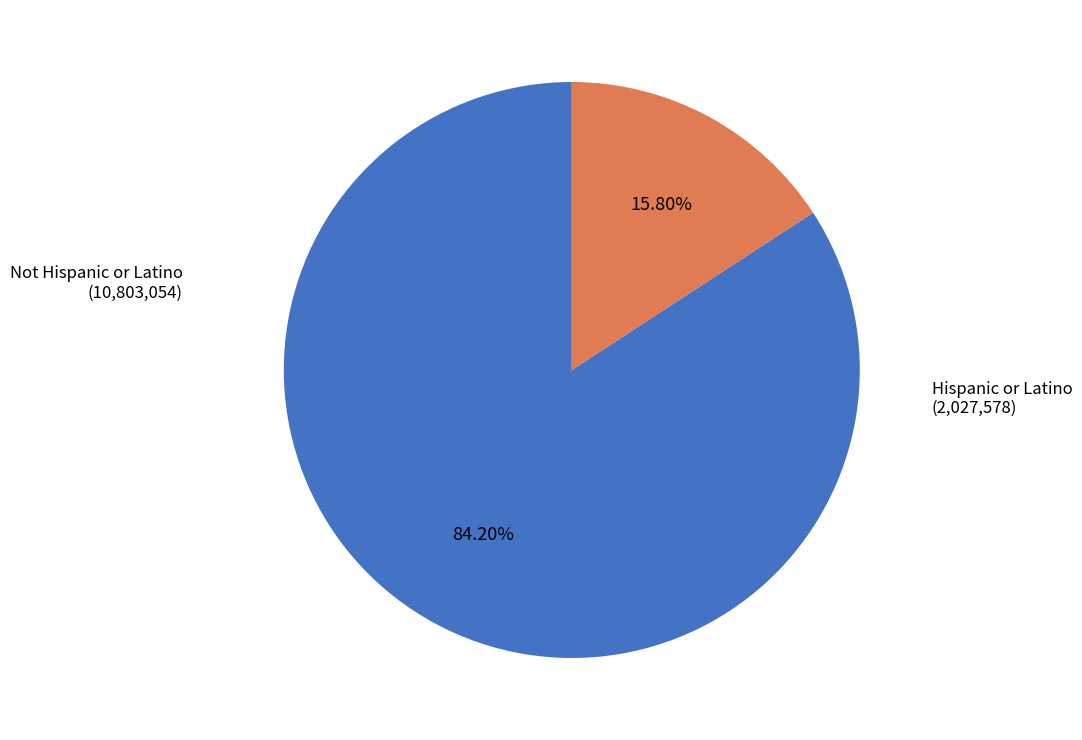

Is there a majority slice in this chart?

Yes